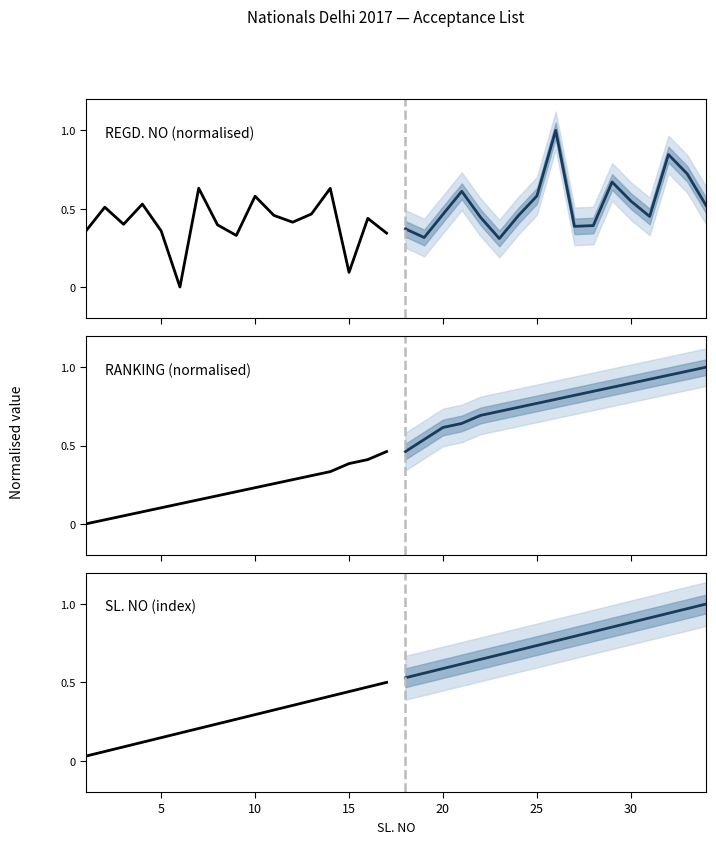

What is the label of the 2nd point from the left?

5